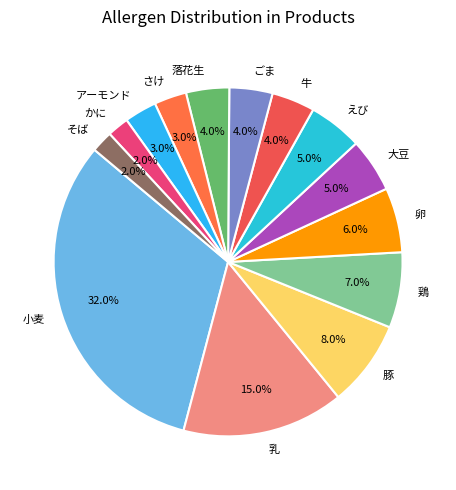

What percentage is the 乳 slice, to the nearest percent?

15%